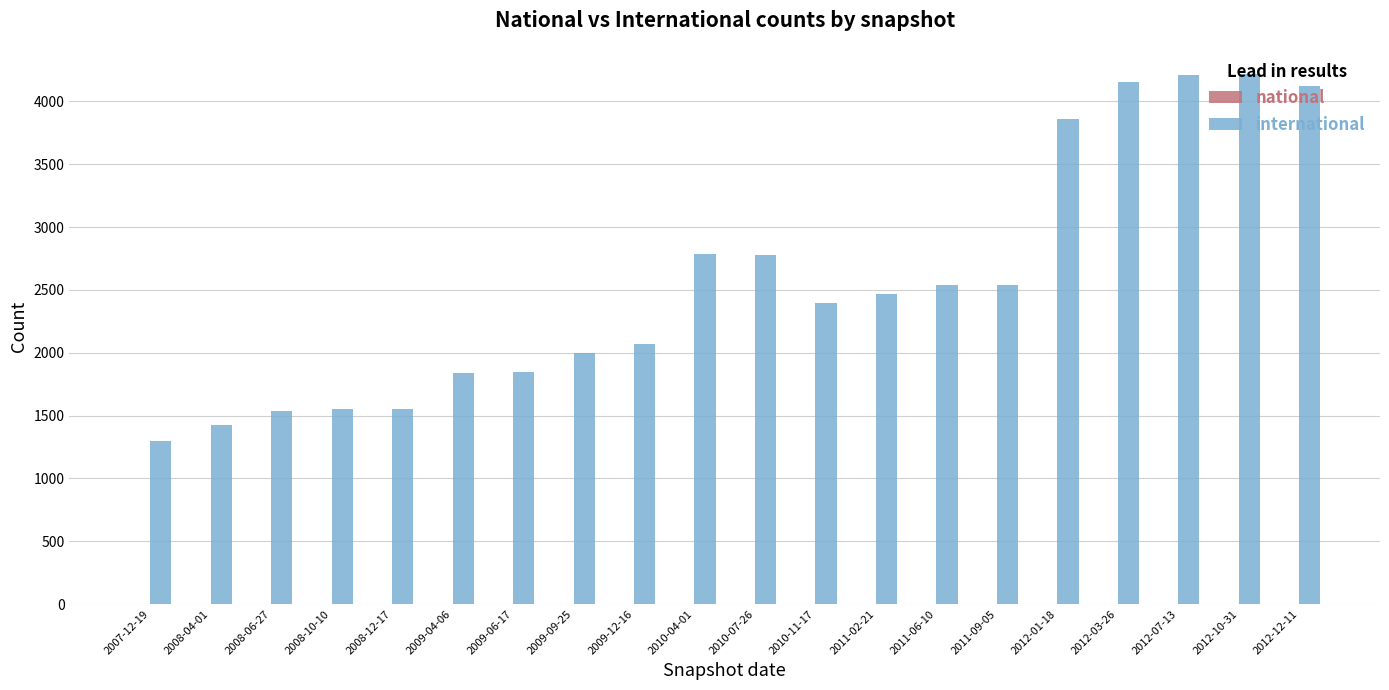

How many groups of bars are there?

20